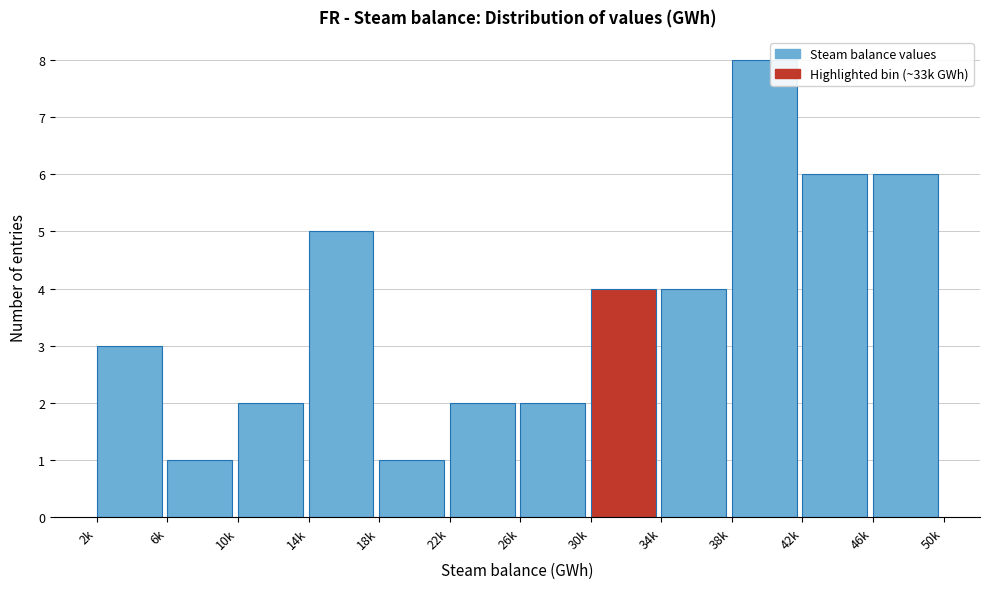

Reading left to right, what are all the values shown in this chart?

2k=3	6k=1	10k=2	14k=5	18k=1	22k=2	26k=2	30k=4	34k=4	38k=8	42k=6	46k=6